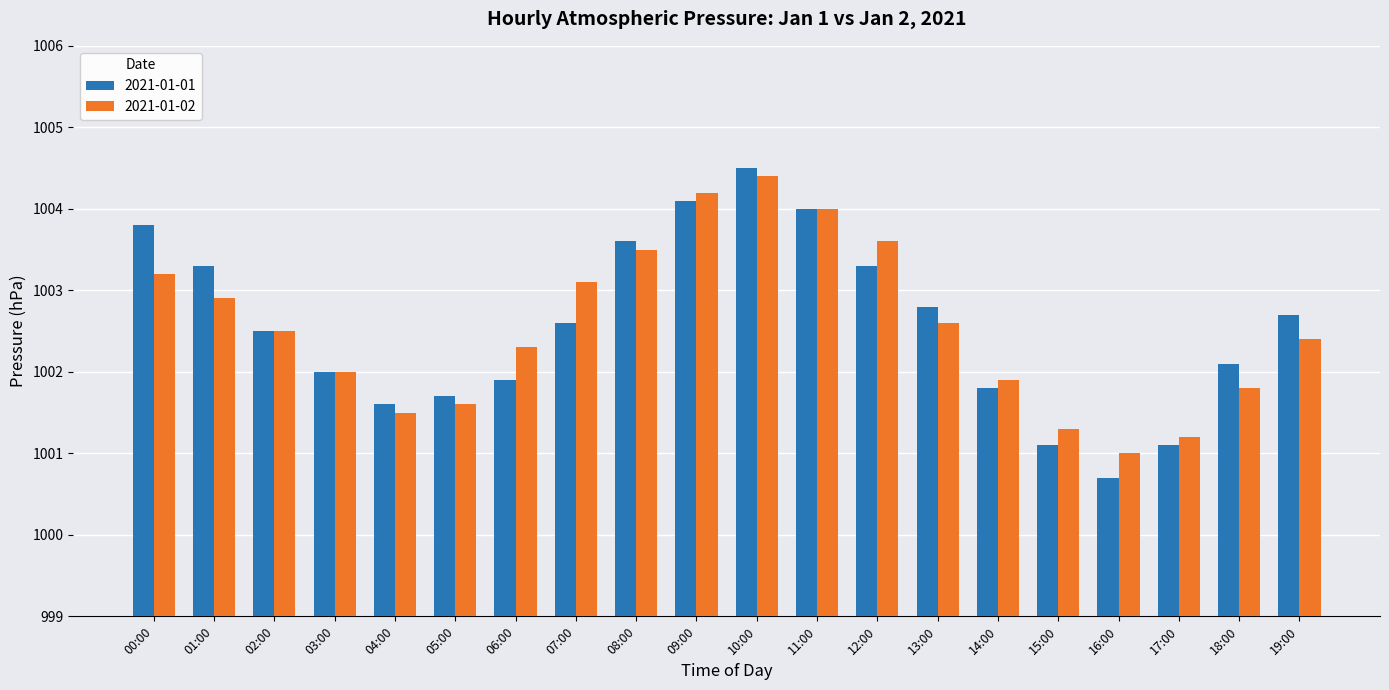

Is the value of 2021-01-02 at 08:00 greater than the value of 2021-01-01 at 00:00?

No